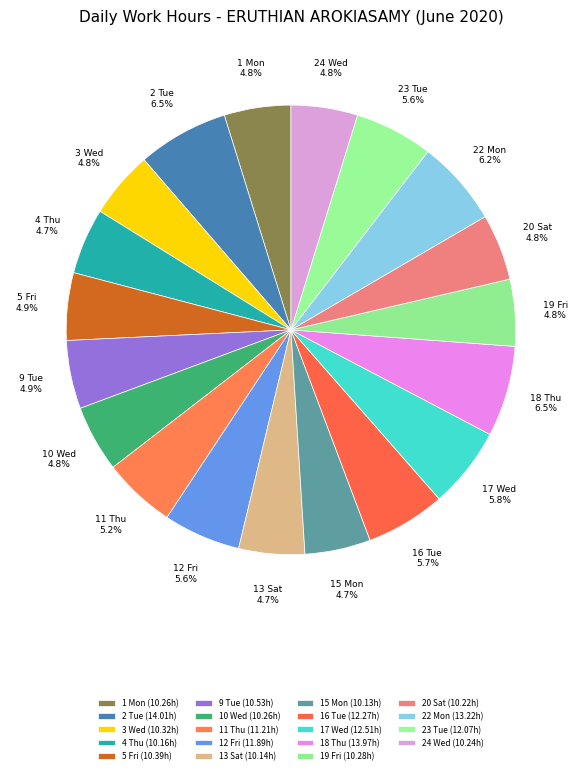

Is 19 Fri the majority of the pie?

No